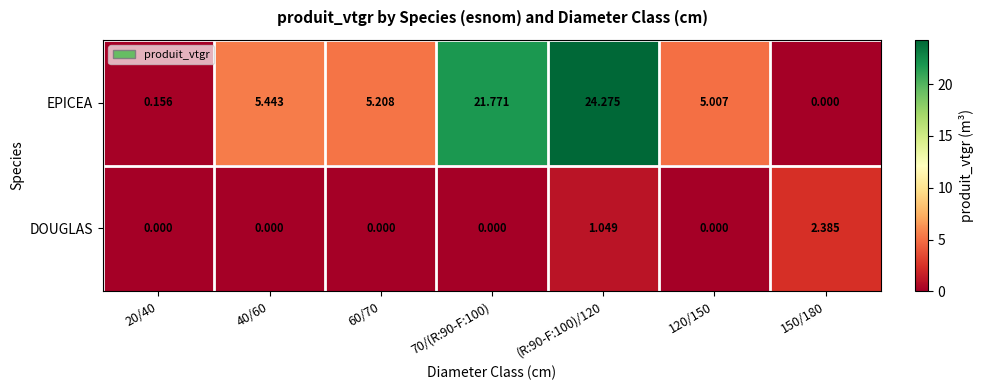

At 70/(R:90-F:100), list the series in order from smallest to largest.

DOUGLAS, EPICEA